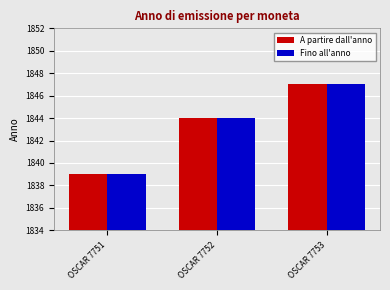

The value of A partire dall'anno at OSCAR 7751 is 2877. True or false?

False